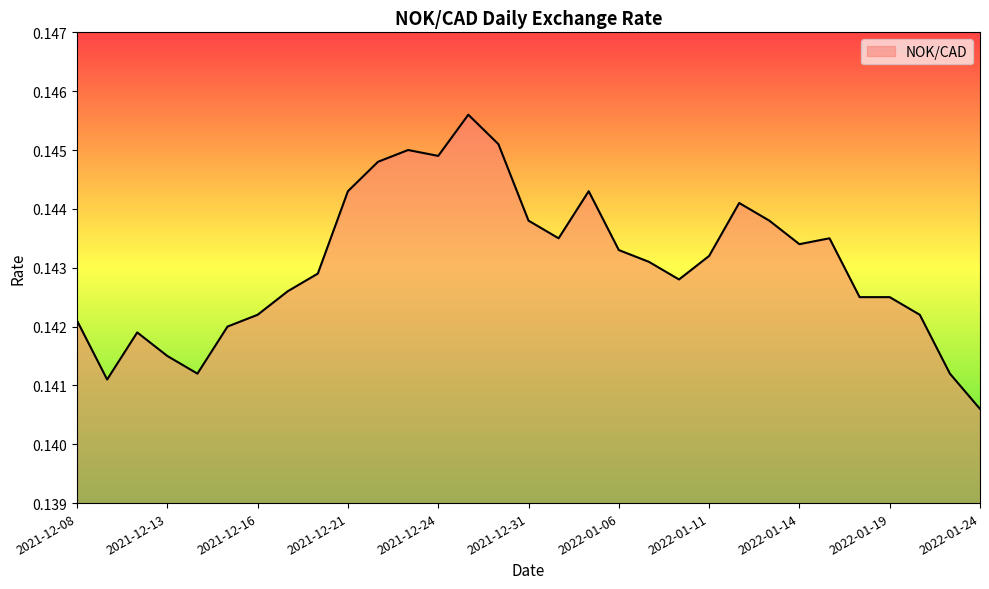

Which category has the highest value across all series?

2021-12-29